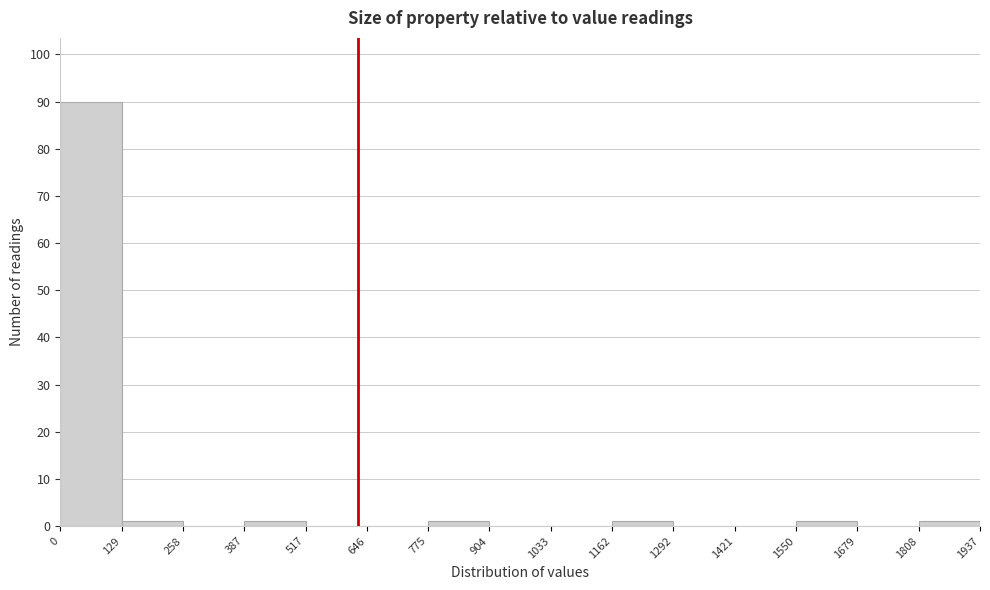

How tall is the bar that spans 0 to 129 on the x-axis? The values are not printed on the chart, so give them approximately, as read against the axis.

90